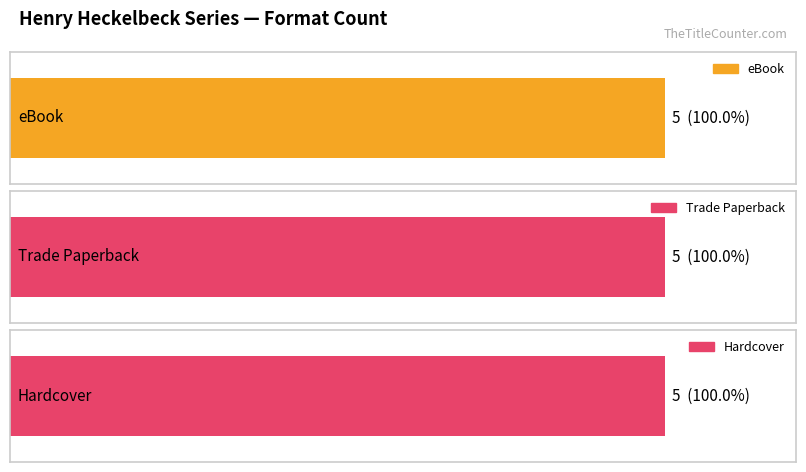

The eBook series shows 249767247 at Henry Heckelbeck and the Race Car Derby. True or false?

False